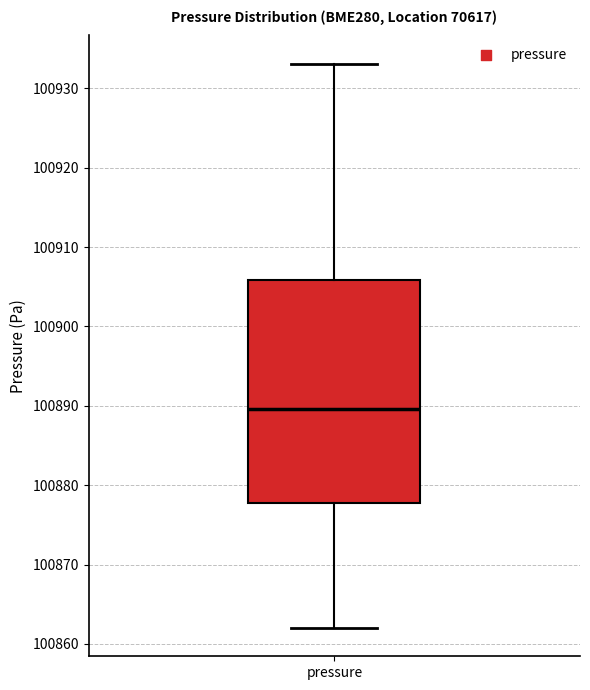

Transcribe this box plot: give where the median line is, the range the box spans, and where the two whiskers end, as read against the y-axis. The values are not printed on the chart, so give them approximately, as read against the axis.

median 100890, box 100878 to 100906, whiskers 100862 to 100933